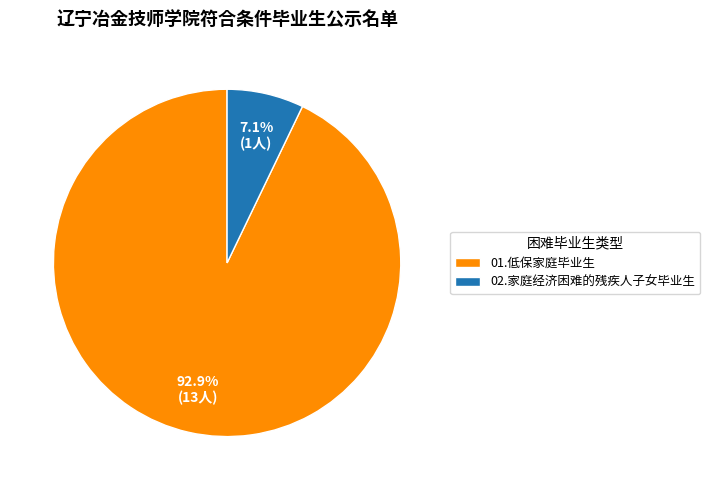

Which slice is the largest?

01.低保家庭毕业生